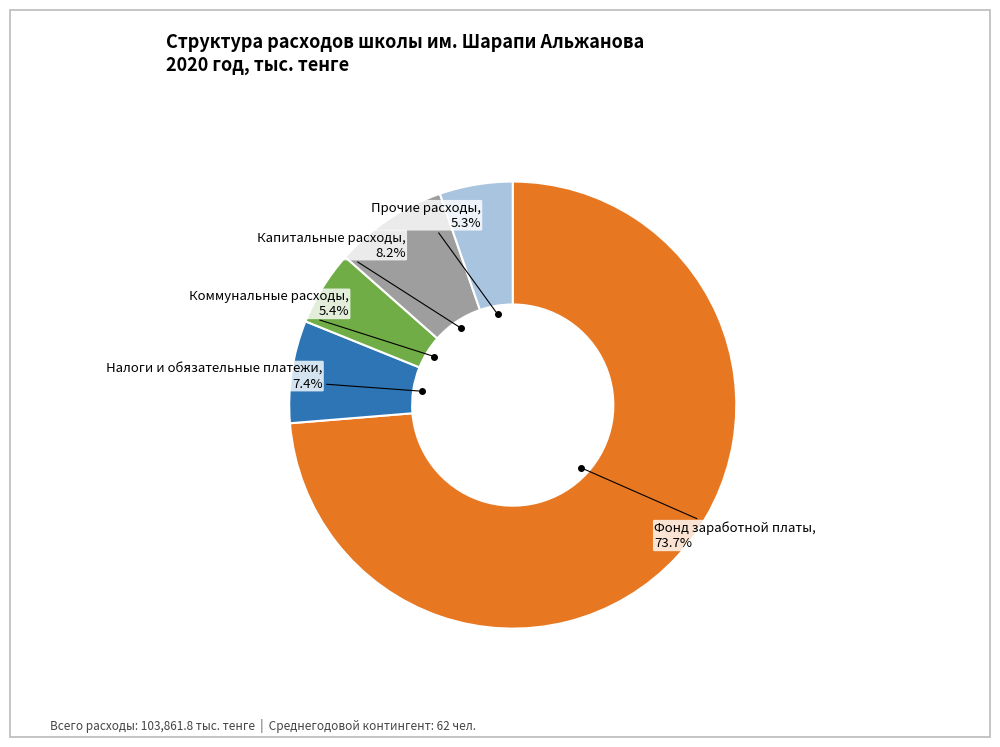

Is there a majority slice in this chart?

Yes